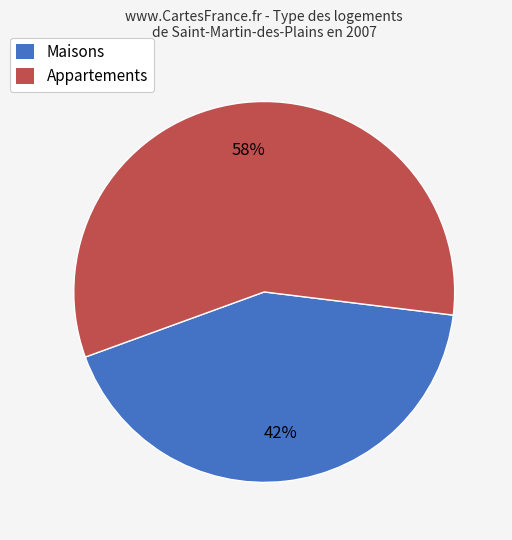

The Maisons slice represents 42% of the pie. True or false?

True